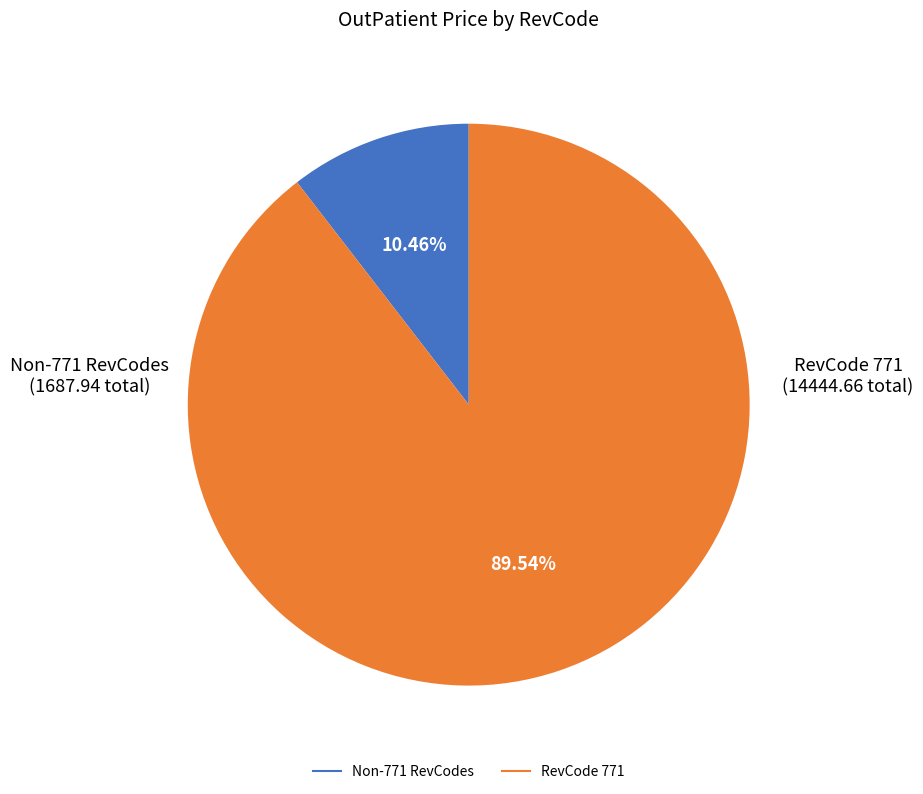

Does any single category account for the majority?

Yes